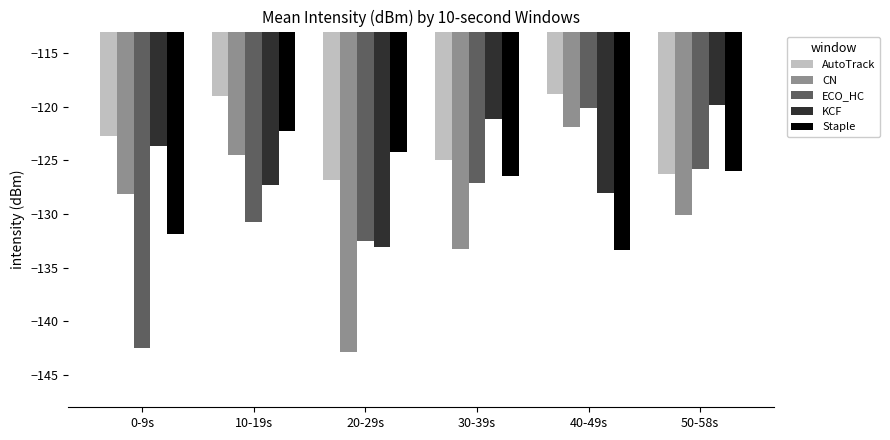

Where does the CN series first go above -128?

10-19s